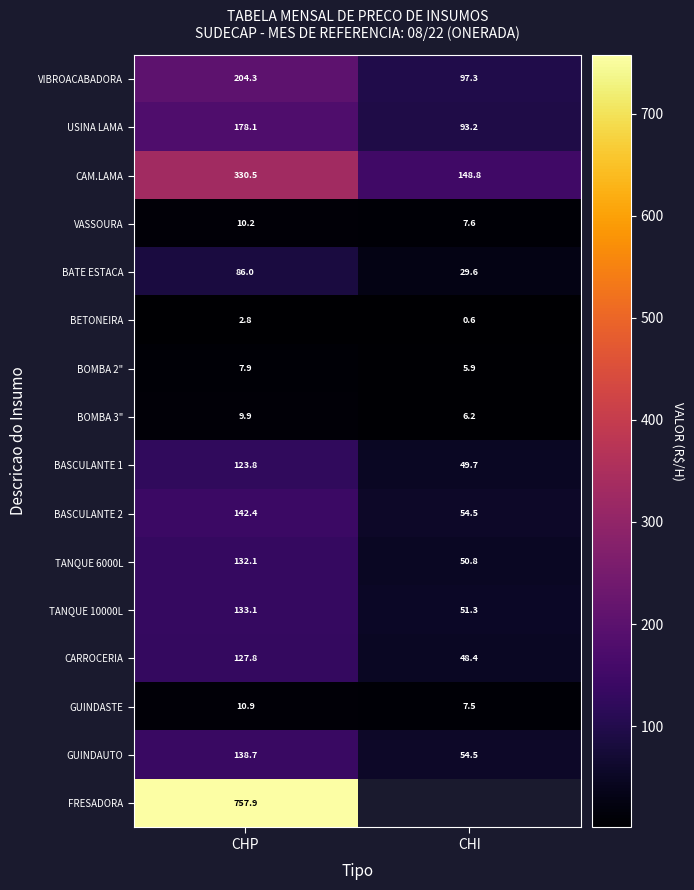

Is the value of CARROCERIA at CHI greater than the value of BETONEIRA at CHP?

Yes